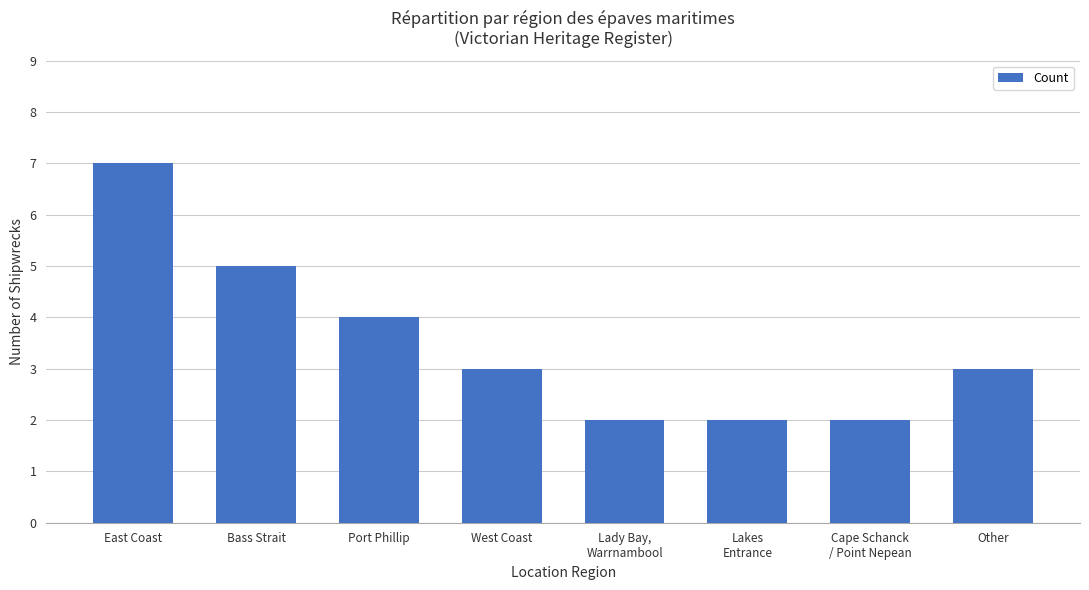

What is the difference between the second highest and minimum values?

3